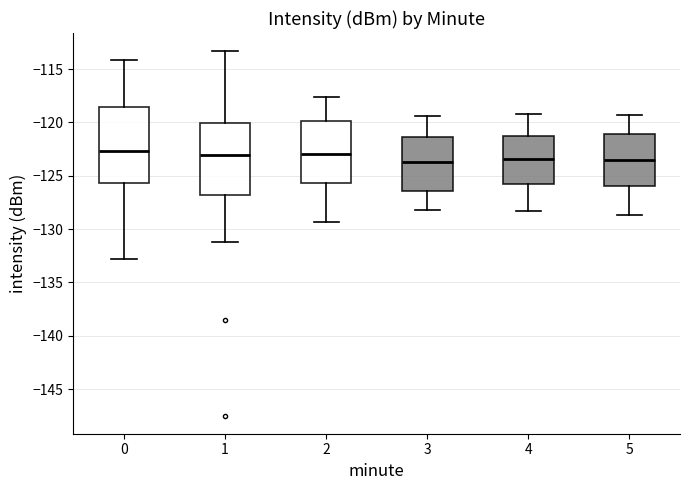

Reading left to right, read every box against the y-axis: the position of its median line, the range the box covers, and the ends of its whiskers. The values are not printed on the chart, so give them approximately, as read against the axis.

0: median -122.5, box -125.5 to -118.5, whiskers -133.0 to -114.0
1: median -123.0, box -127.0 to -120.0, whiskers -131.0 to -113.5
2: median -123.0, box -125.5 to -120.0, whiskers -129.5 to -117.5
3: median -123.5, box -126.5 to -121.5, whiskers -128.0 to -119.5
4: median -123.5, box -126.0 to -121.0, whiskers -128.5 to -119.0
5: median -123.5, box -126.0 to -121.0, whiskers -128.5 to -119.5